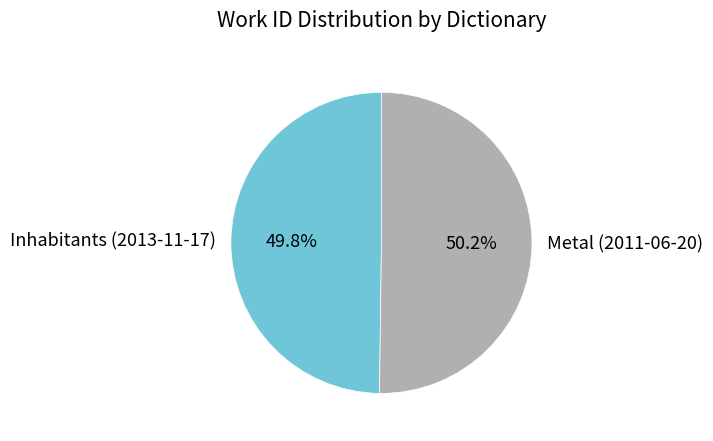

Combined, do Metal (2011-06-20) and Inhabitants (2013-11-17) account for over 50%?

Yes